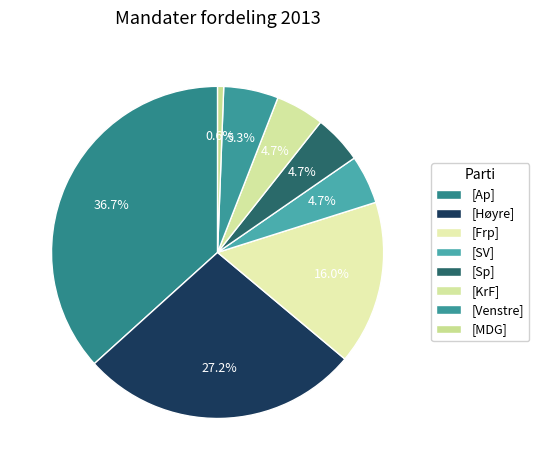

How many segments does this pie chart have?

8